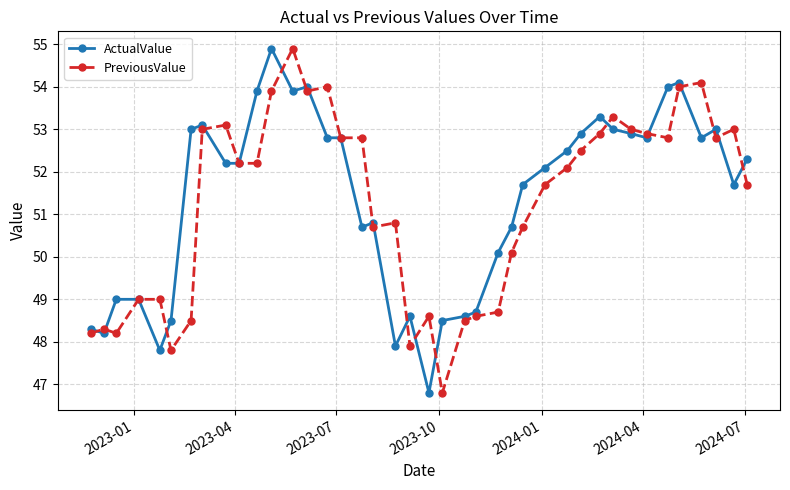

Does the chart have visible grid lines?

Yes